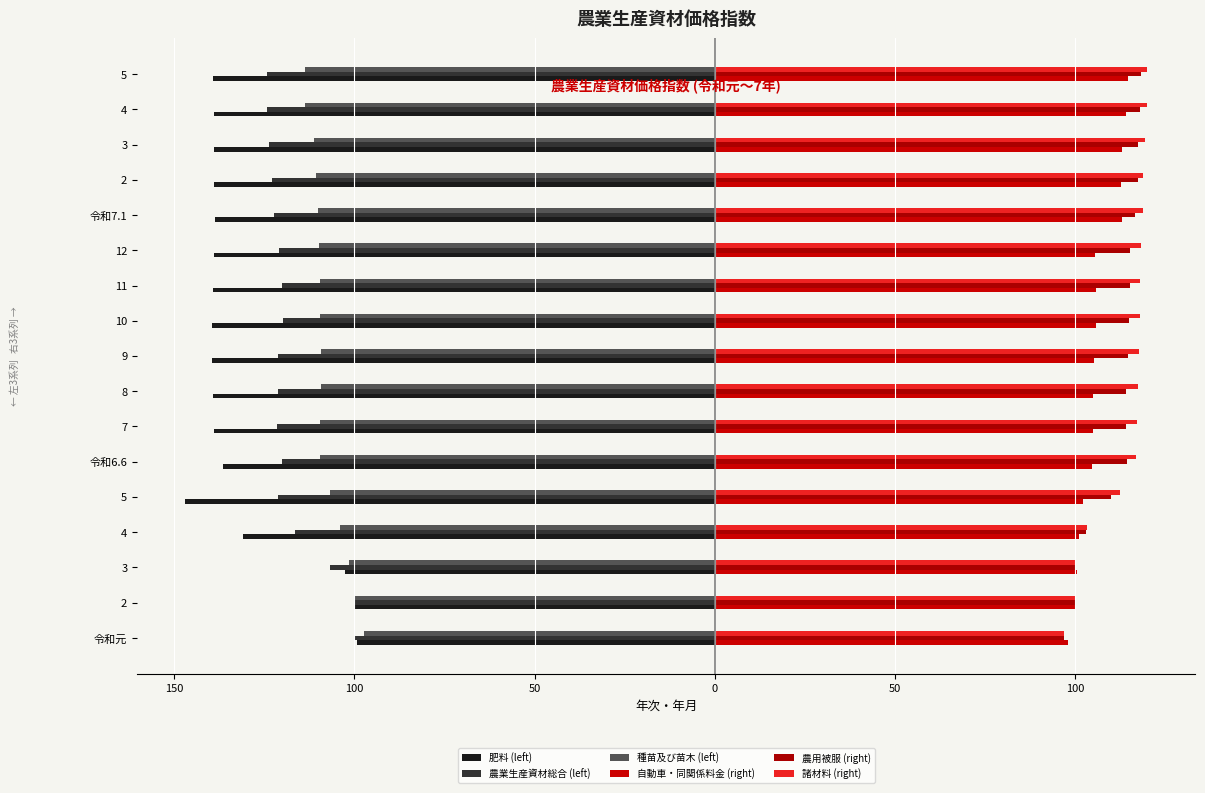

What is the total value across all series at 12?

-30.8